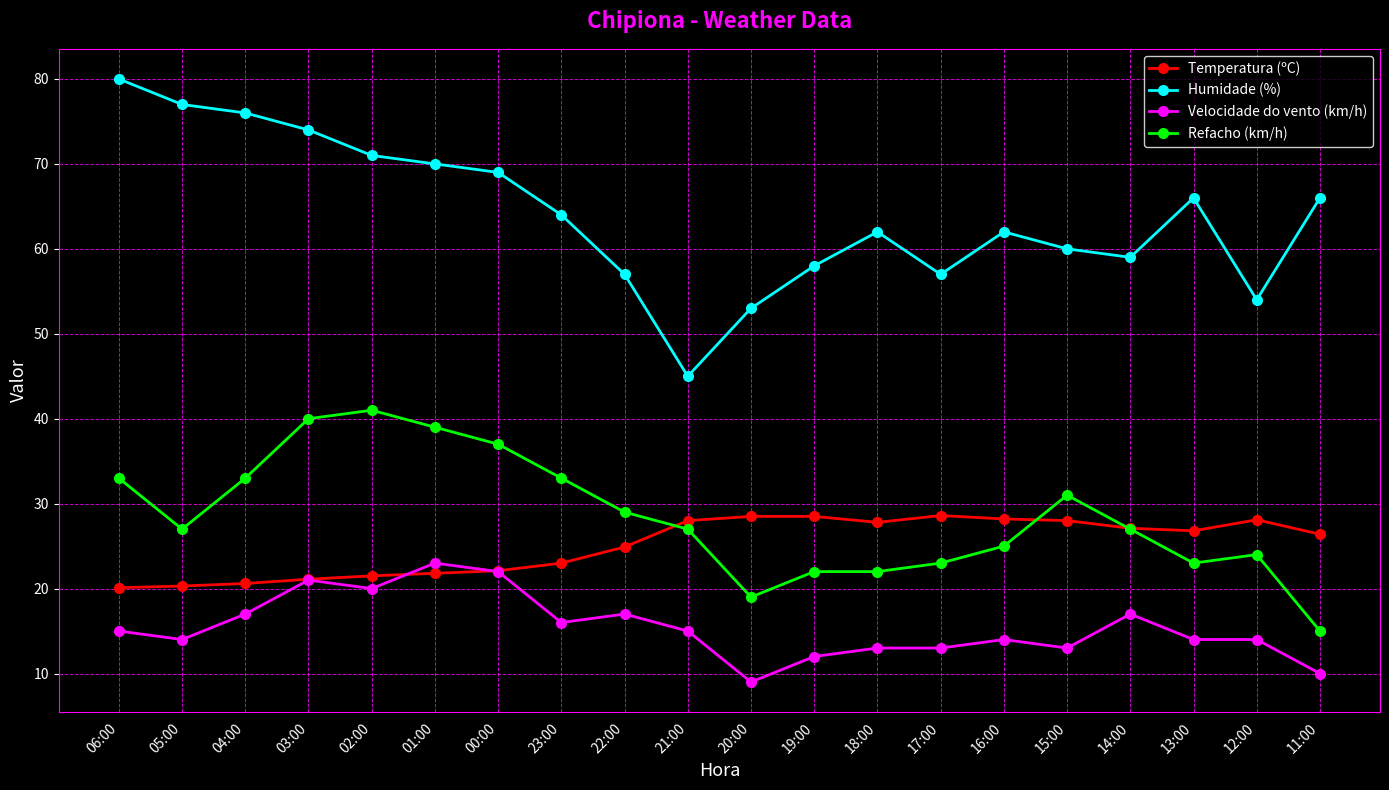

What are all the series names shown in the legend?

Temperatura (ºC), Humidade (%), Velocidade do vento (km/h), Refacho (km/h)